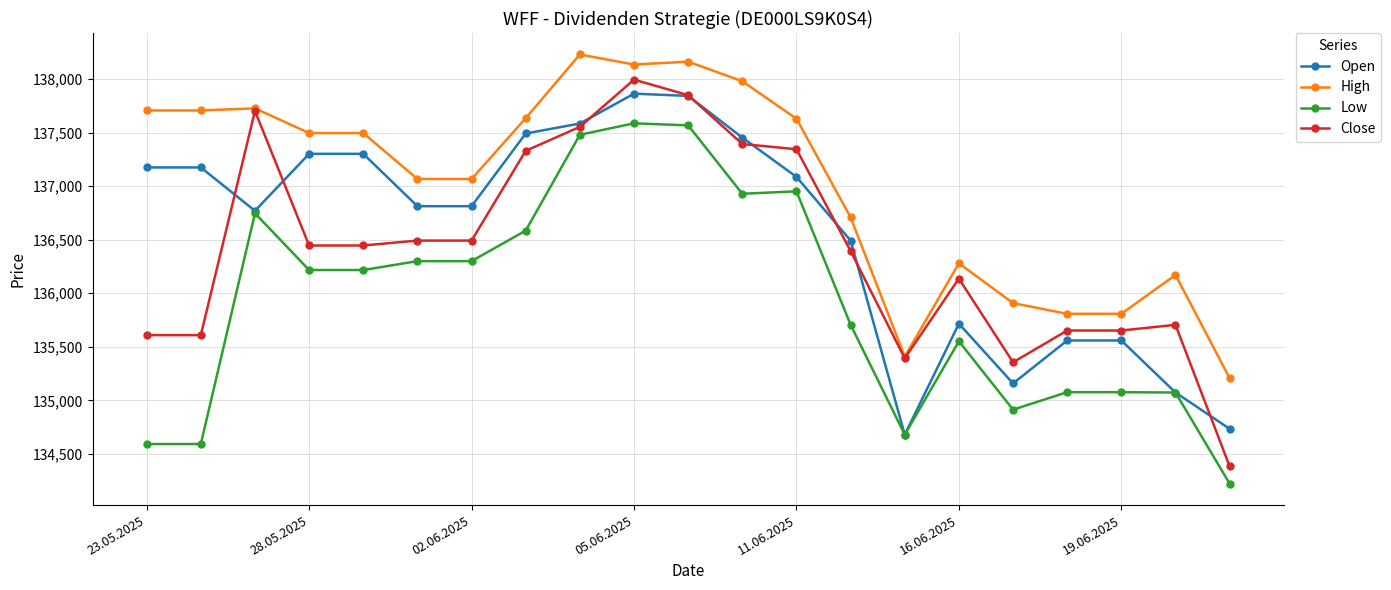

True or false: Low and High cross at least once.

False